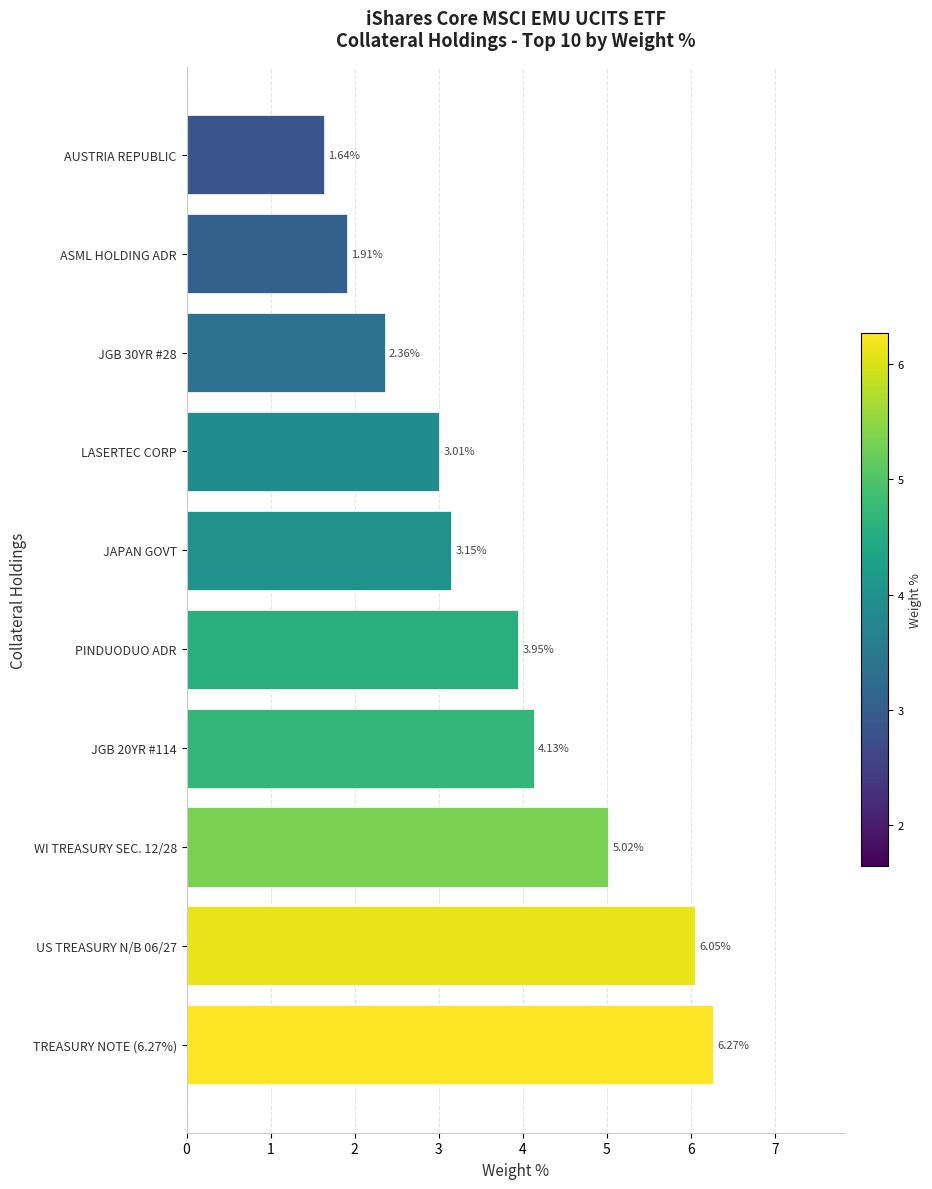

Which label corresponds to the smallest value in the chart?

AUSTRIA REPUBLIC